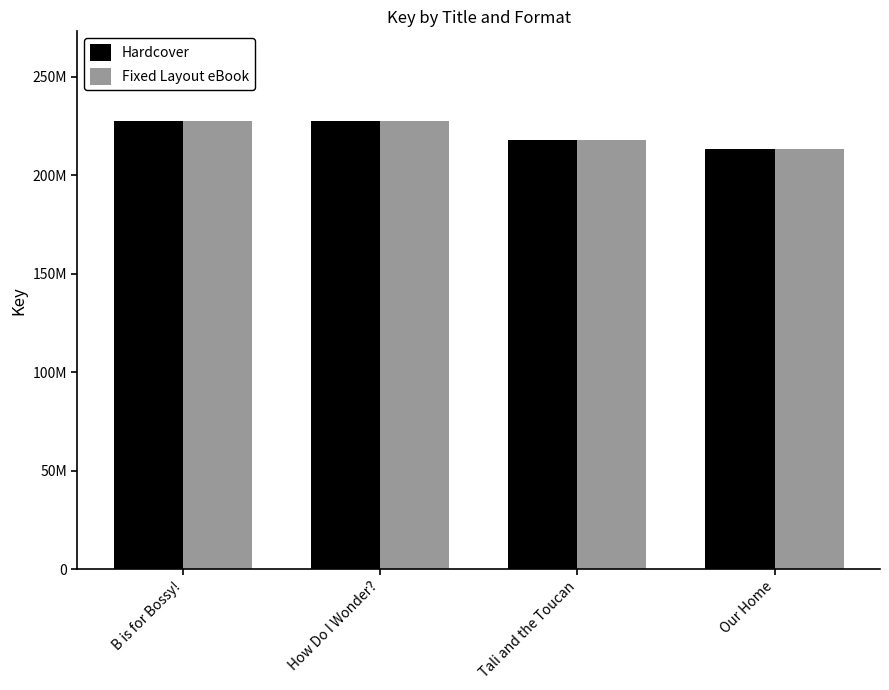

Are the bars grouped side by side (vs. stacked)?

Yes